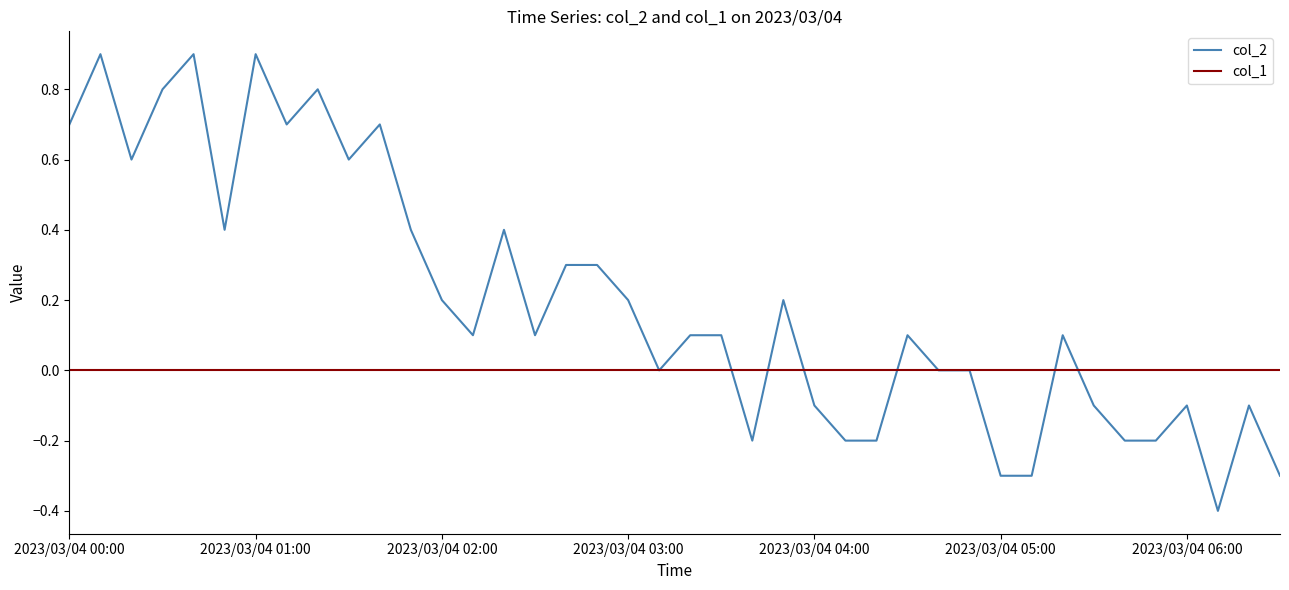

What is the maximum value for col_2?

0.9